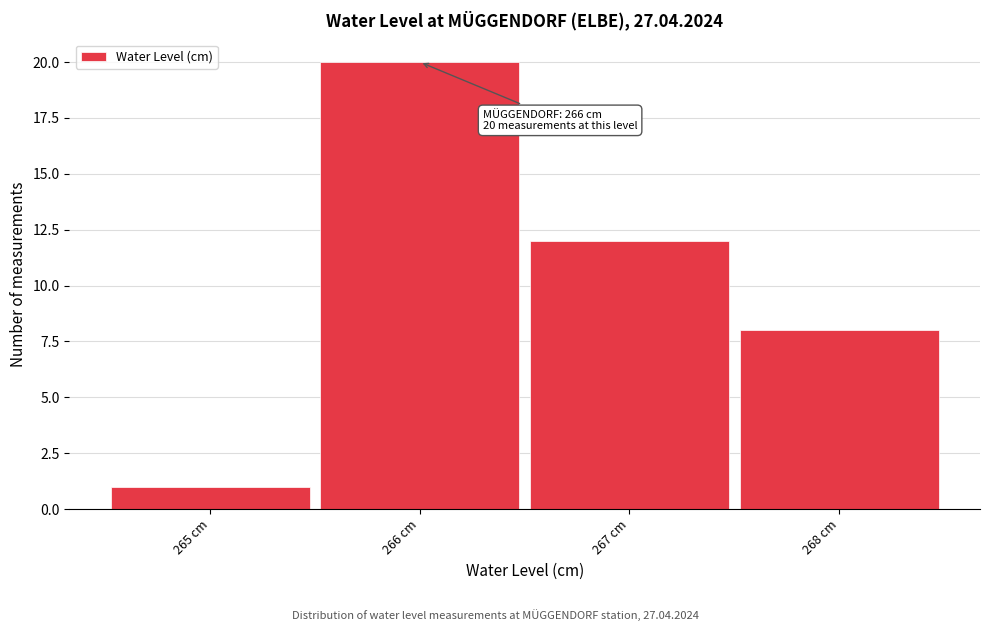

Over which range of the x-axis is the bar tallest?

265.5 to 266.5